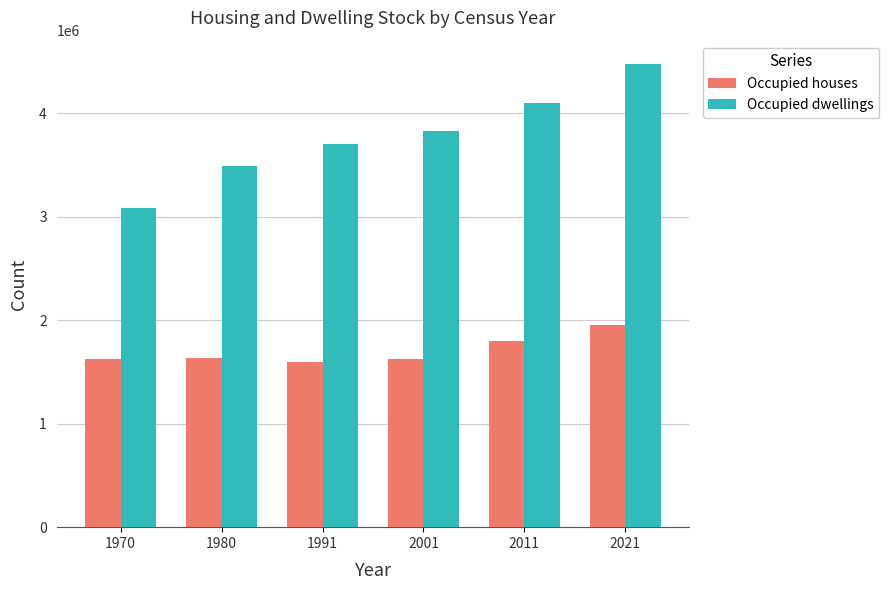

What are all the series names shown in the legend?

Occupied houses, Occupied dwellings